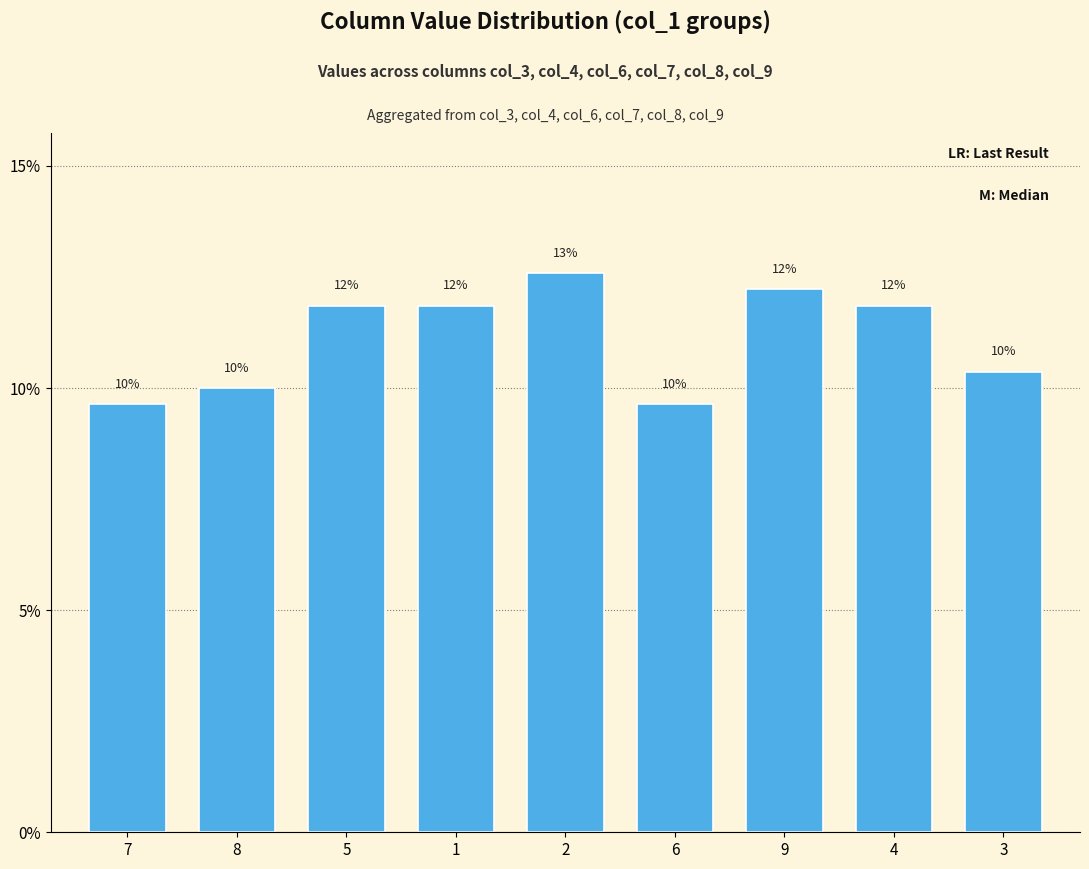

How many bars are there in total?

9